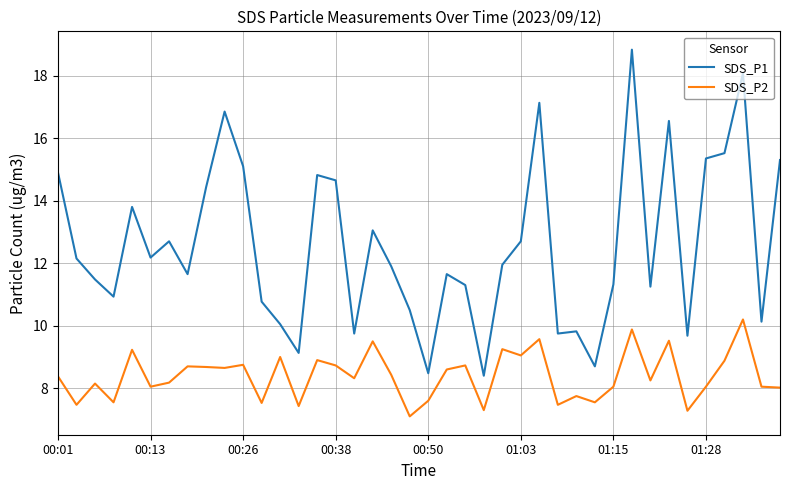

What is the highest value of the SDS_P1 series?

18.8